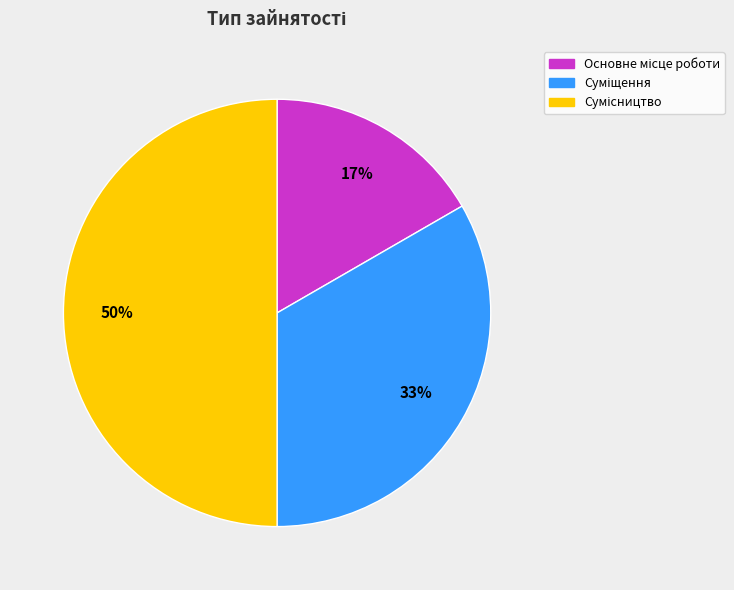

To the nearest percent, what is the average slice percentage?

33%